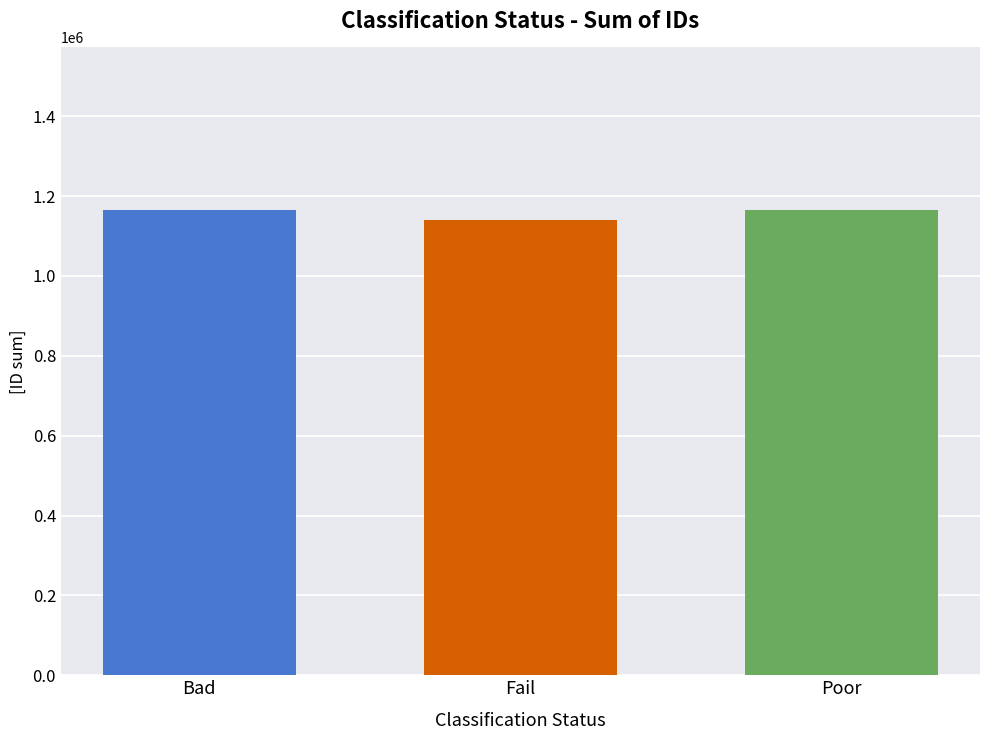

What is the spread (max minus min) of values at Fail?

23794